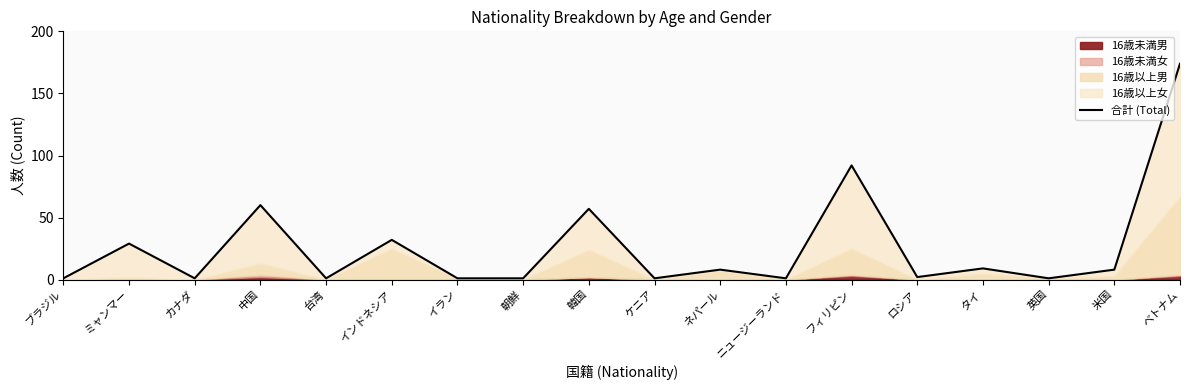

What is the change in value from インドネシア to ネパール?

-24